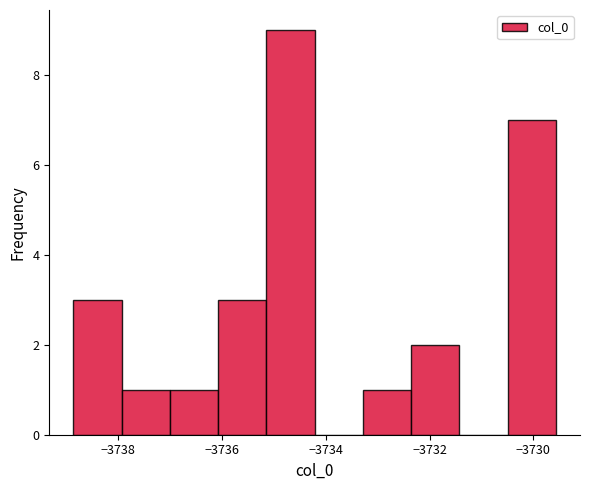

How tall is the bar that spans -3738.0 to -3737.0 on the x-axis? Neither the bar edges nor the heights are printed on the chart, so give them approximately, as read against the axes.

1